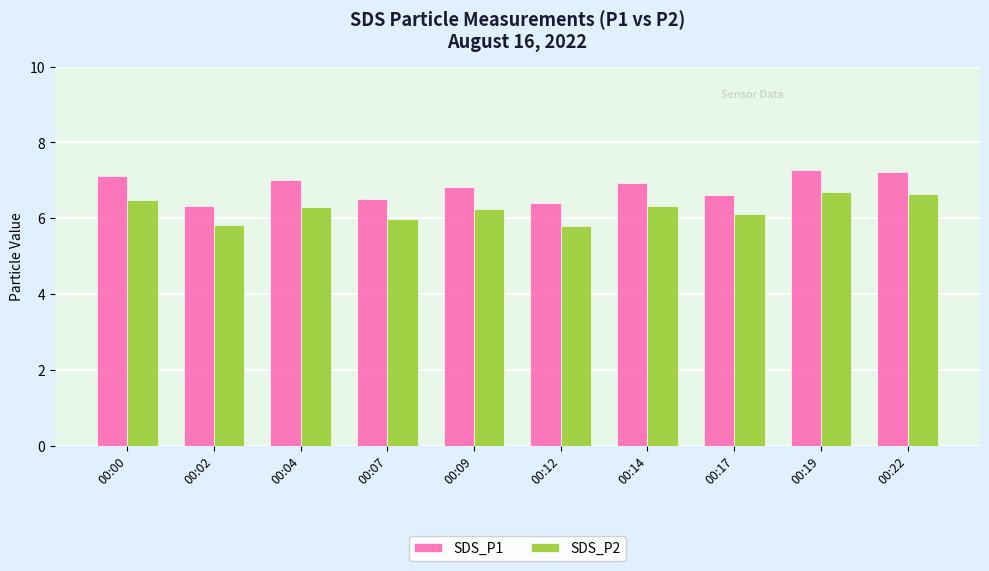

What is the value of the SDS_P1 bar at the 3rd from the left?

7.0